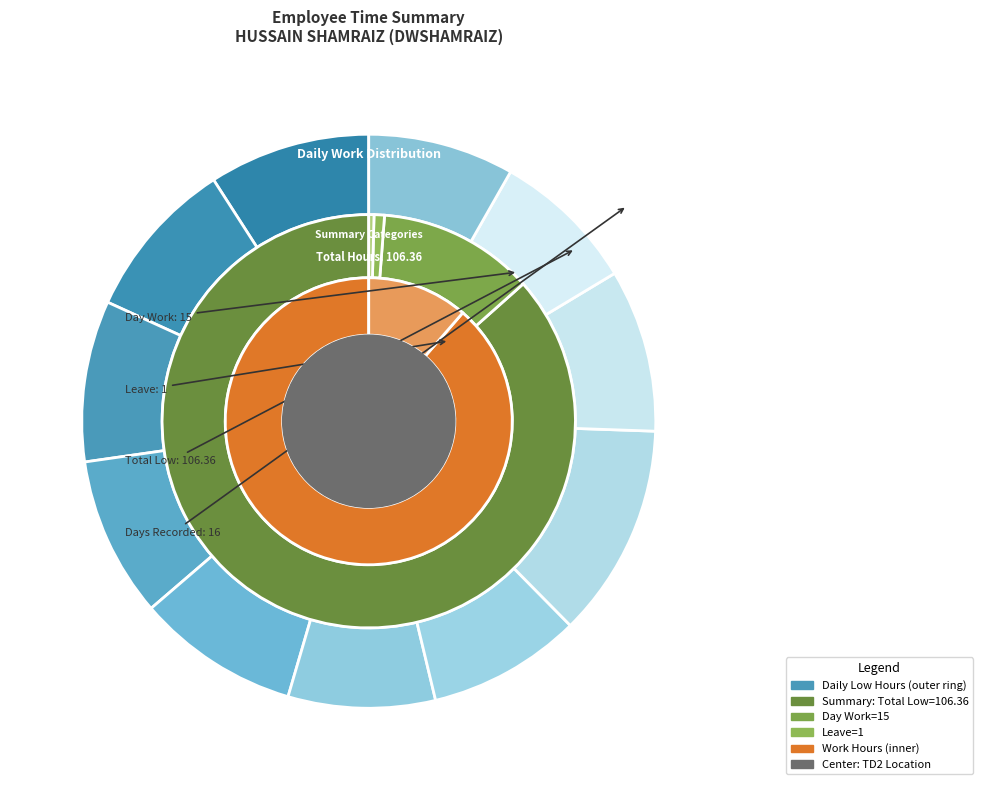

Is it true that Absenses is 1% of the pie?

False